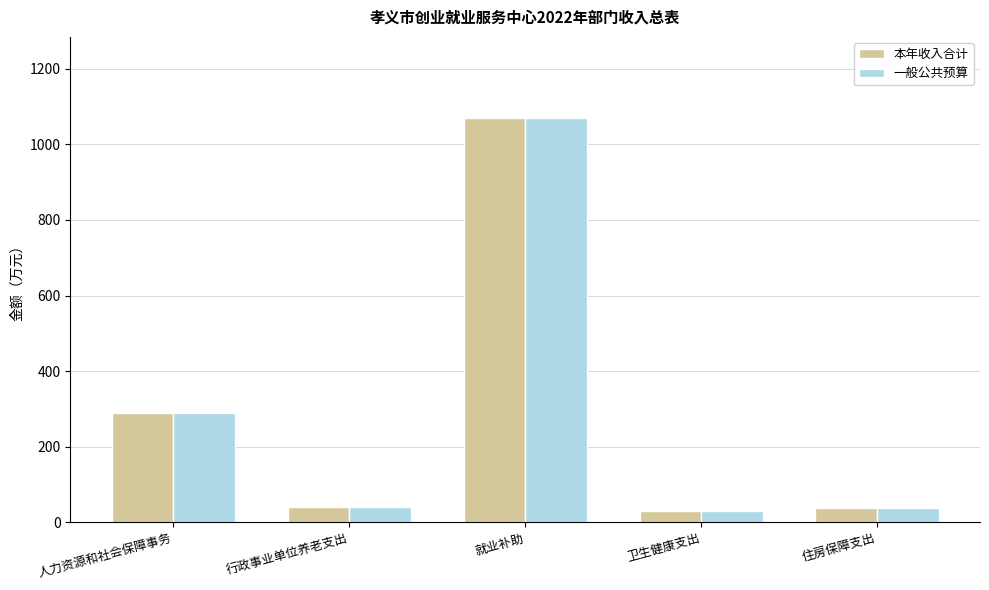

At how many categories does at least one series exceed 714?

1